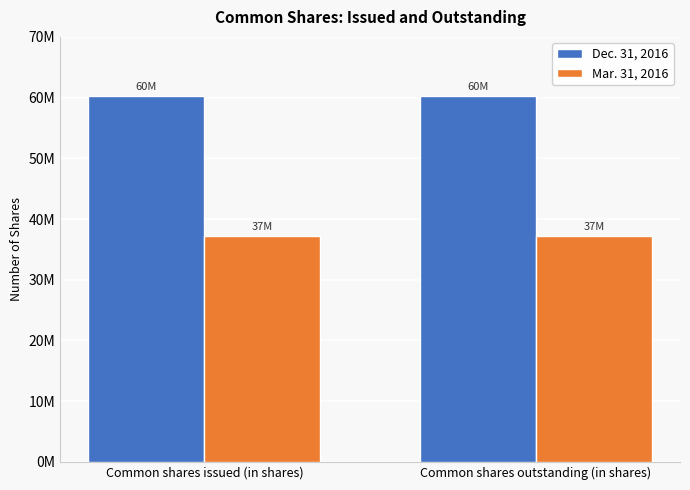

List the labels in order of Mar. 31, 2016 value, largest first.

Common shares issued (in shares), Common shares outstanding (in shares)